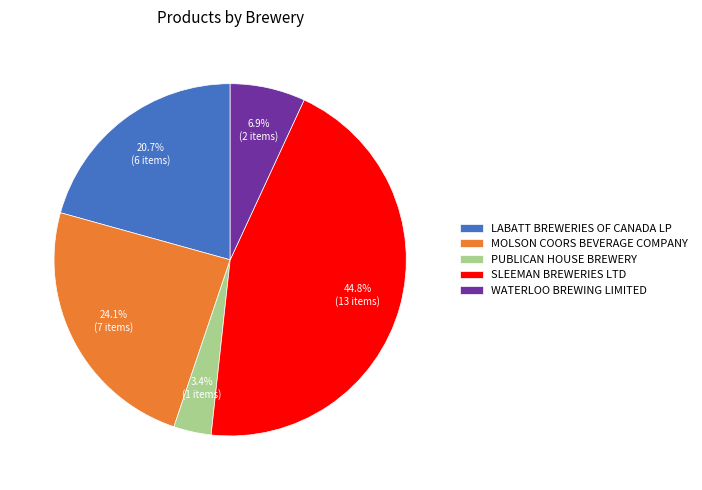

Combined, do MOLSON COORS BEVERAGE COMPANY and LABATT BREWERIES OF CANADA LP account for over 50%?

No